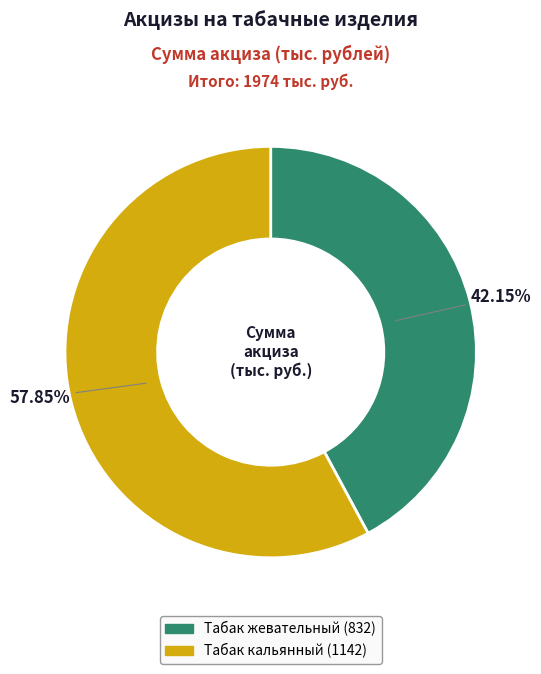

The Табак кальянный (1142) slice represents 71% of the pie. True or false?

False